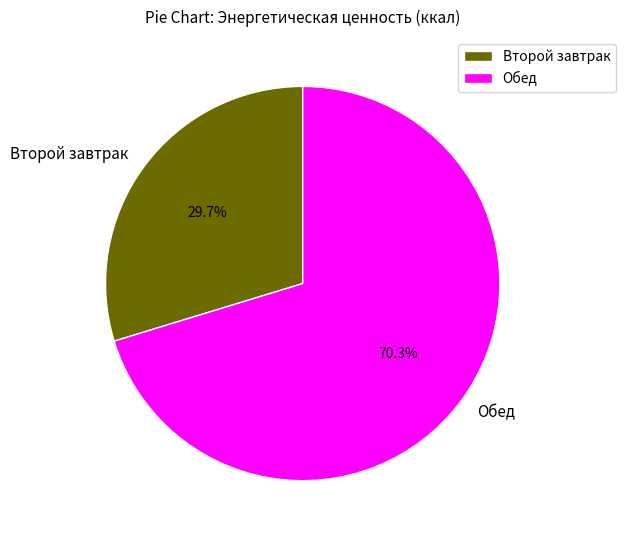

What portion of the pie excludes Обед?

29.7%